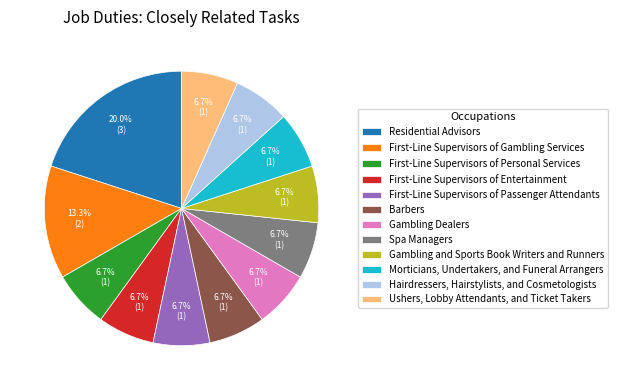

How many slices are in this pie chart?

12